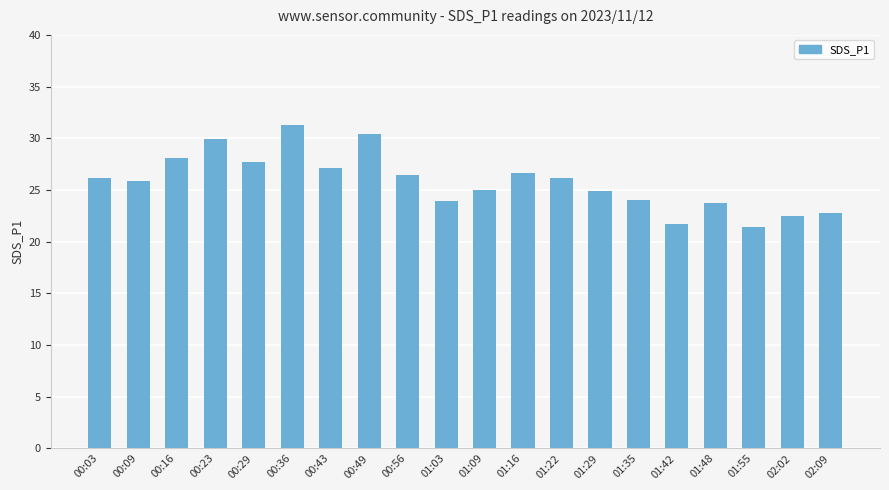

Does the chart contain stacked bars?

No